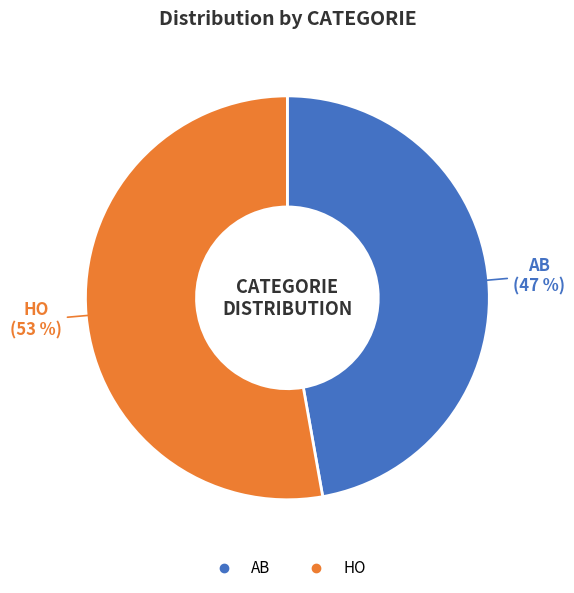

How many slices are in this pie chart?

2